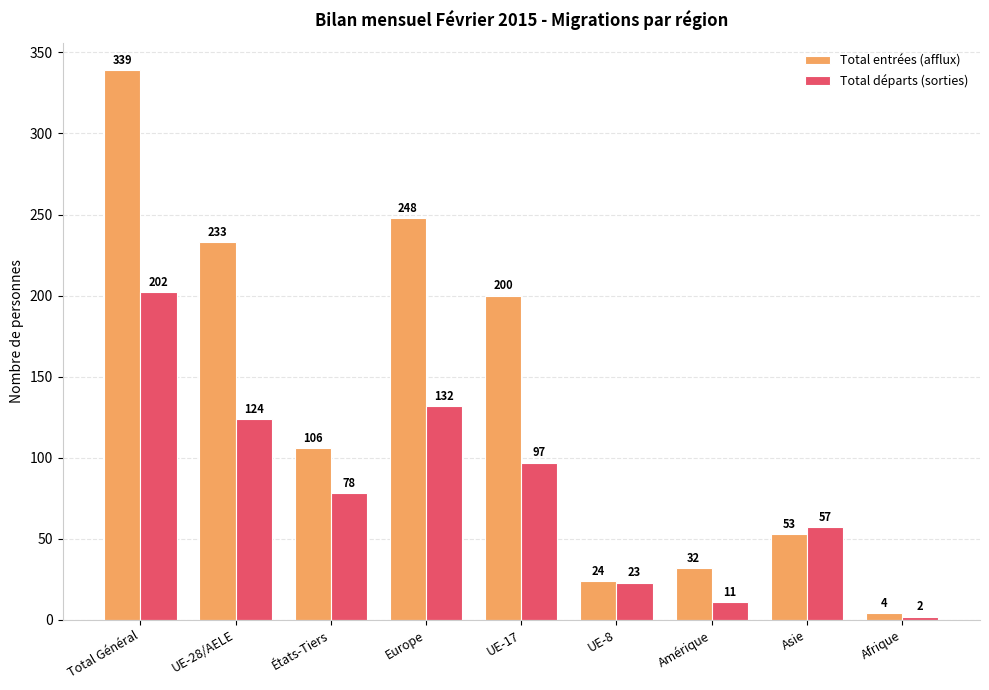

Reading left to right, list all the values displayed in this chart.

Total entrées (afflux): Total Général=339	UE-28/AELE=233	États-Tiers=106	Europe=248	UE-17=200	UE-8=24	Amérique=32	Asie=53	Afrique=4
Total départs (sorties): Total Général=202	UE-28/AELE=124	États-Tiers=78	Europe=132	UE-17=97	UE-8=23	Amérique=11	Asie=57	Afrique=2